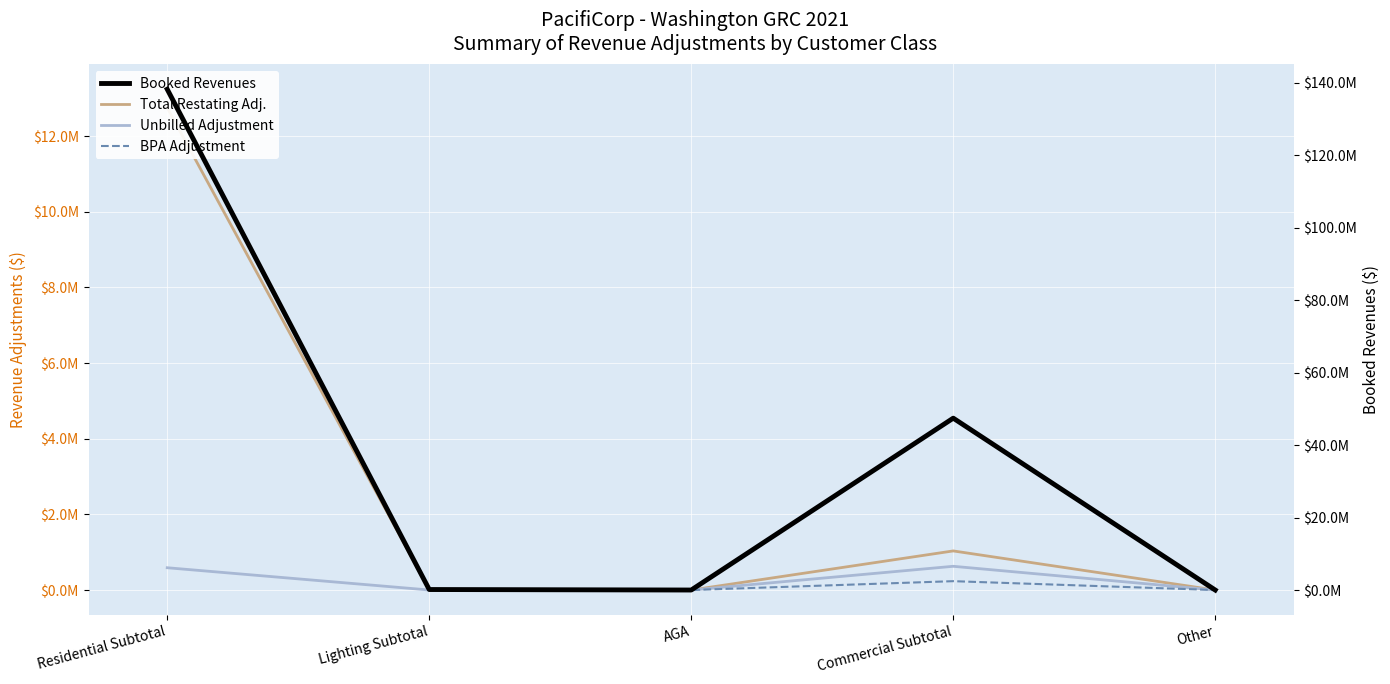

How many interior local peaks does the BPA Adjustment series have?

1